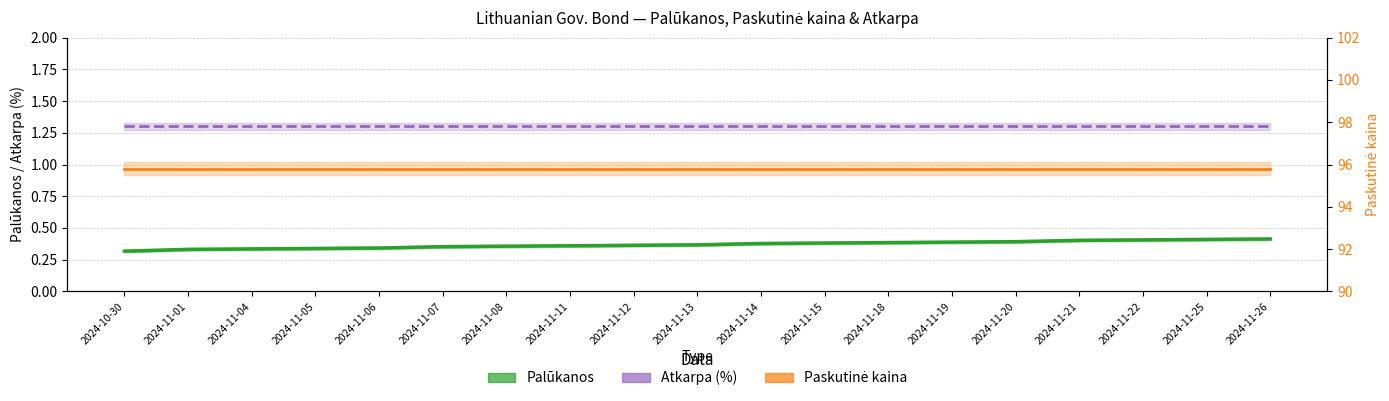

Reading left to right, transcribe all the data shown in this chart.

Palūkanos: 2024-10-30=0.3	2024-11-01=0.3	2024-11-04=0.3	2024-11-05=0.3	2024-11-06=0.3	2024-11-07=0.4	2024-11-08=0.4	2024-11-11=0.4	2024-11-12=0.4	2024-11-13=0.4	2024-11-14=0.4	2024-11-15=0.4	2024-11-18=0.4	2024-11-19=0.4	2024-11-20=0.4	2024-11-21=0.4	2024-11-22=0.4	2024-11-25=0.4	2024-11-26=0.4
Atkarpa (%): 2024-10-30=1.3	2024-11-01=1.3	2024-11-04=1.3	2024-11-05=1.3	2024-11-06=1.3	2024-11-07=1.3	2024-11-08=1.3	2024-11-11=1.3	2024-11-12=1.3	2024-11-13=1.3	2024-11-14=1.3	2024-11-15=1.3	2024-11-18=1.3	2024-11-19=1.3	2024-11-20=1.3	2024-11-21=1.3	2024-11-22=1.3	2024-11-25=1.3	2024-11-26=1.3
Paskutinė kaina: 2024-10-30=95.8	2024-11-01=95.8	2024-11-04=95.8	2024-11-05=95.8	2024-11-06=95.8	2024-11-07=95.8	2024-11-08=95.8	2024-11-11=95.8	2024-11-12=95.8	2024-11-13=95.8	2024-11-14=95.8	2024-11-15=95.8	2024-11-18=95.8	2024-11-19=95.8	2024-11-20=95.8	2024-11-21=95.8	2024-11-22=95.8	2024-11-25=95.8	2024-11-26=95.8